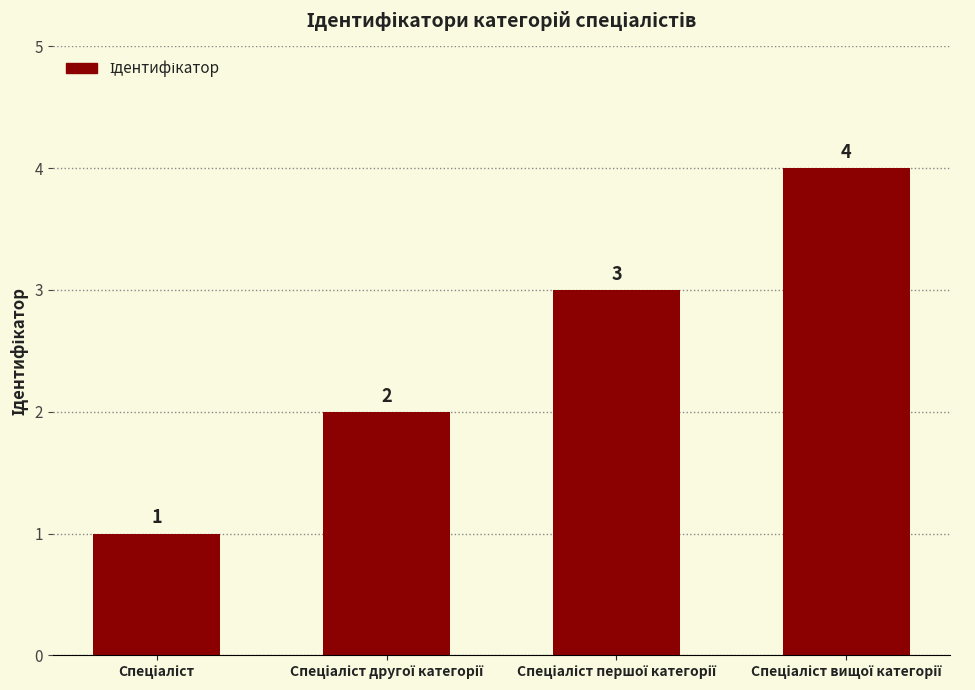

Reading left to right, transcribe all the data shown in this chart.

1	2	3	4